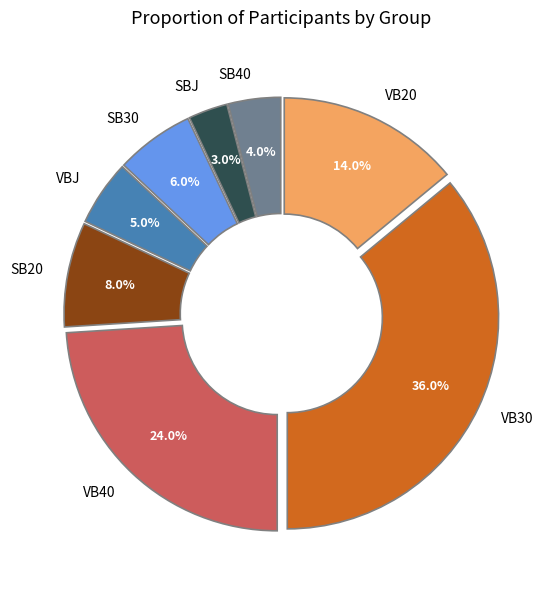

Is there a majority slice in this chart?

No